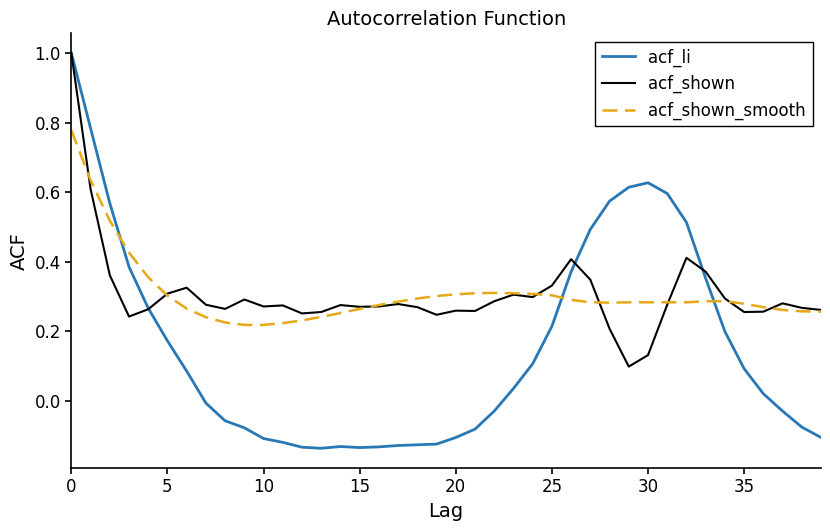

What is the greatest value displayed?

1.0